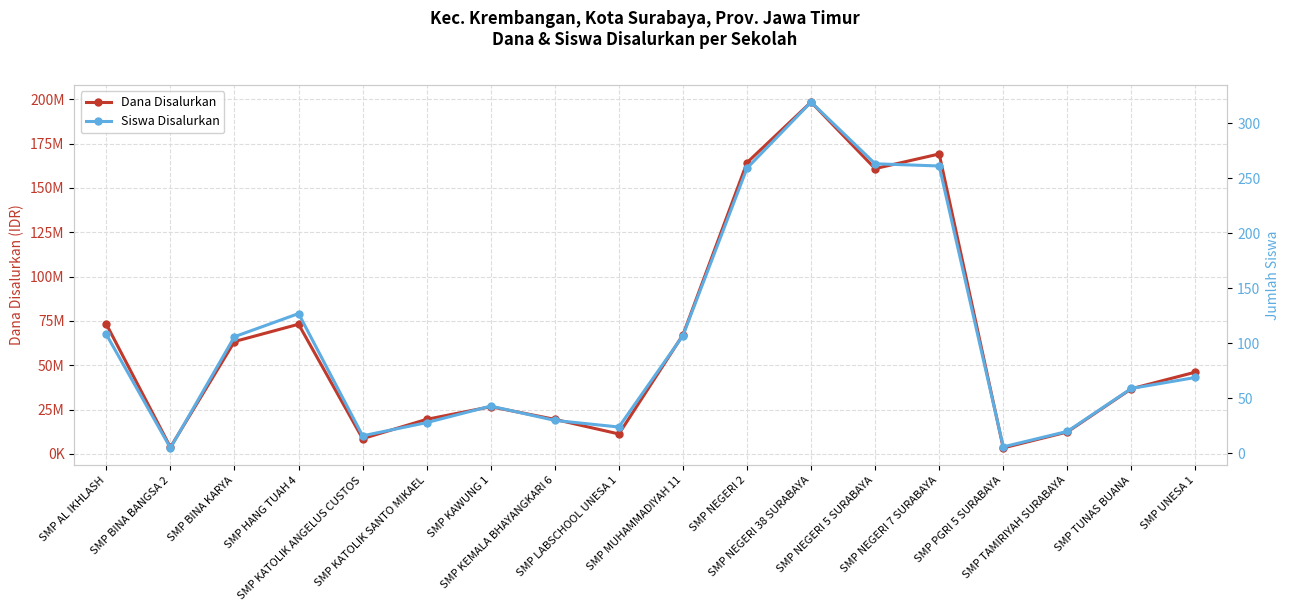

True or false: Siswa Disalurkan has a value of 60 at SMP KAWUNG 1.

False